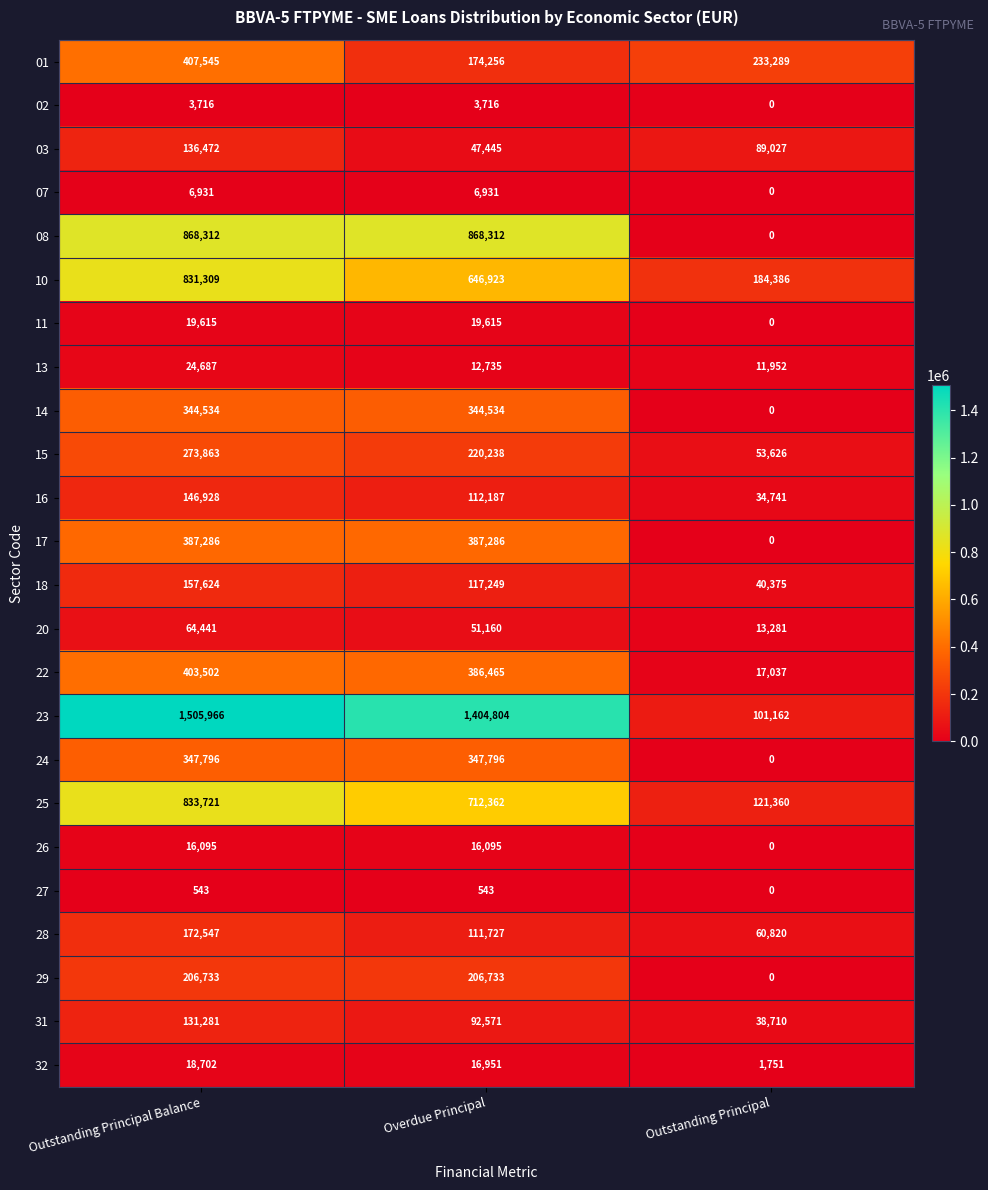

Where is 07 nearest to the value 3465?

Outstanding Principal